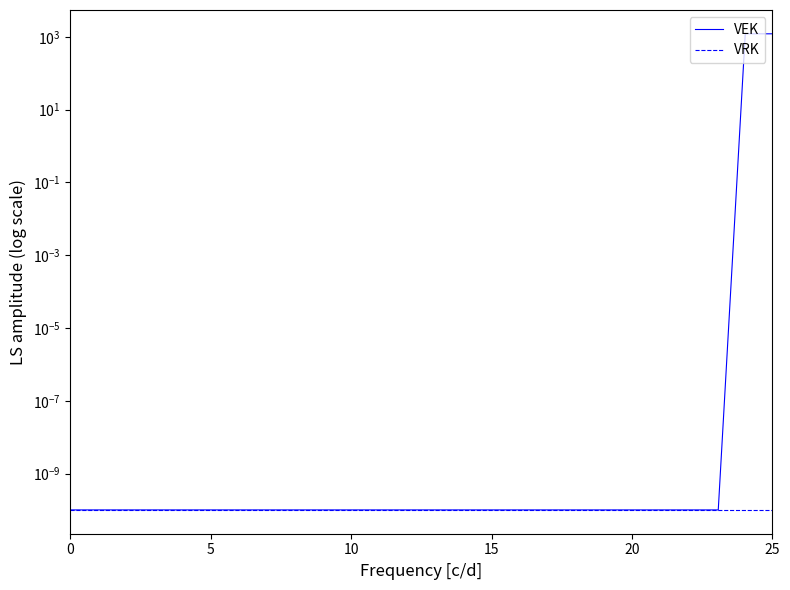

True or false: VRK and VEK cross at least once.

False